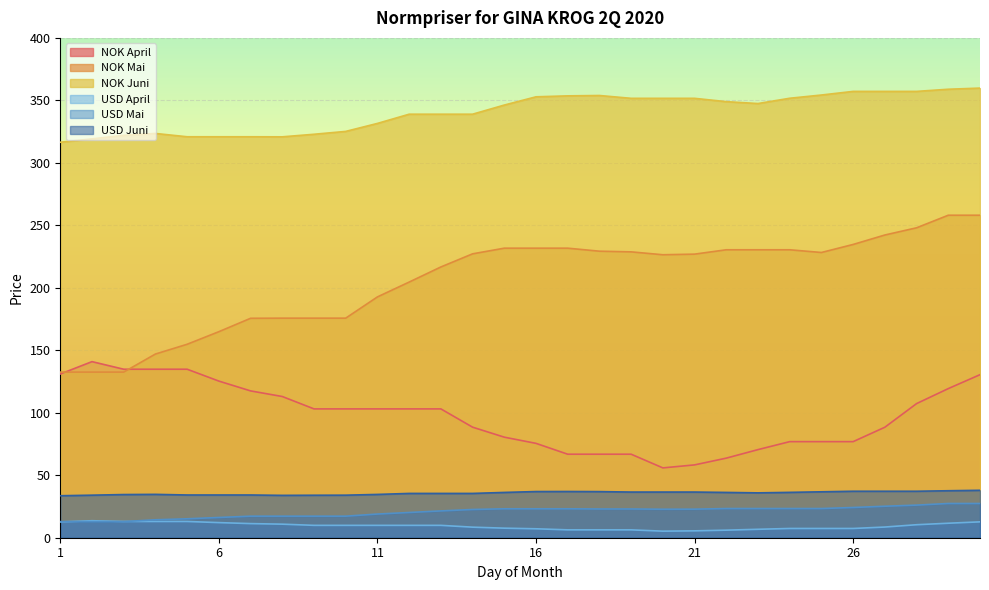

List the series in order of their peak value, highest first.

NOK Juni, NOK Mai, NOK April, USD Juni, USD Mai, USD April